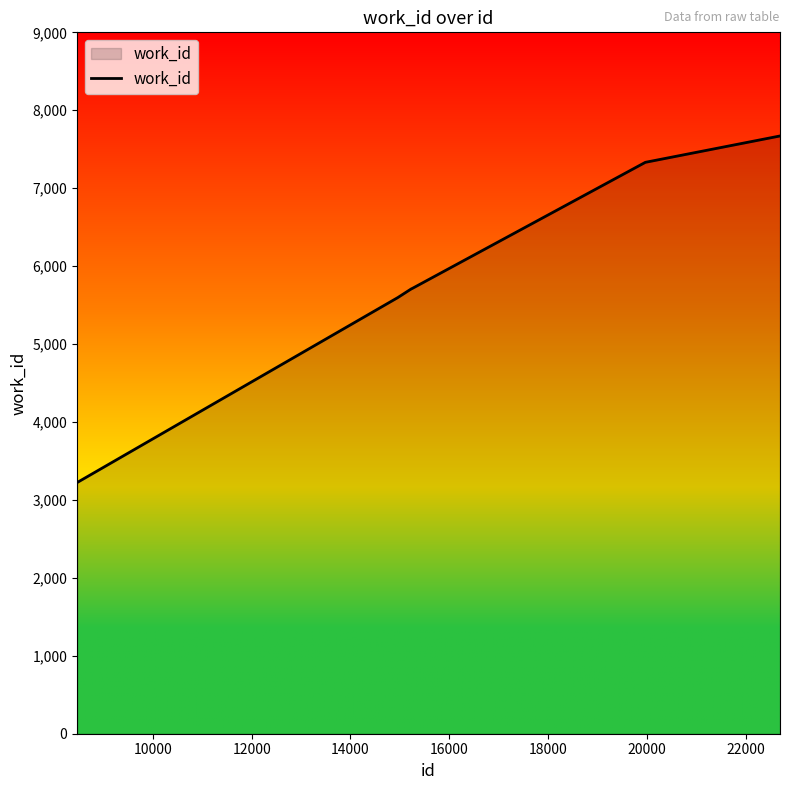

What is the minimum value shown in the chart?

3224